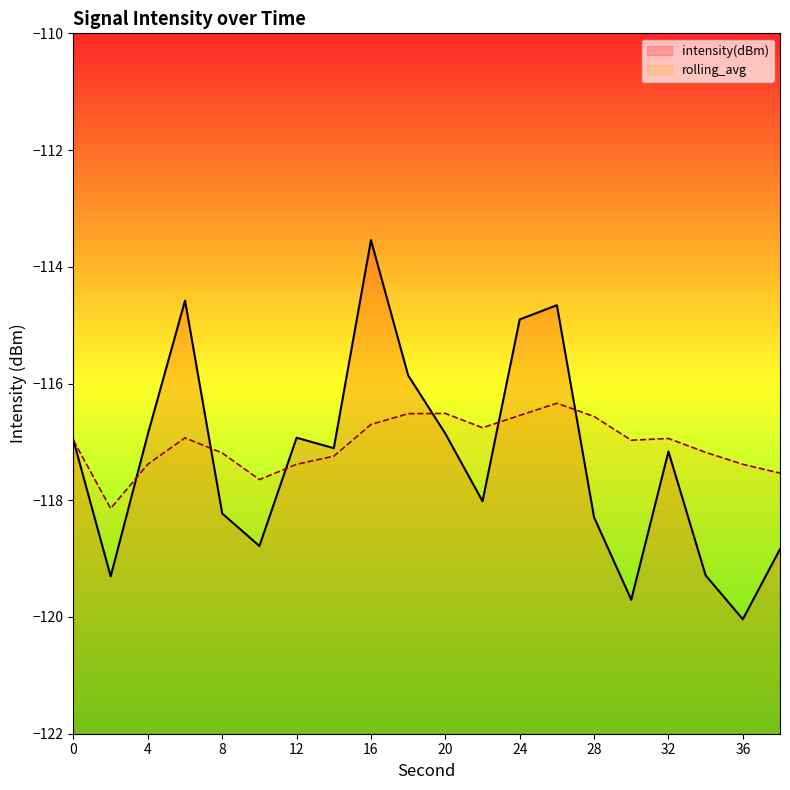

Between 28 and 22, which is larger?

22